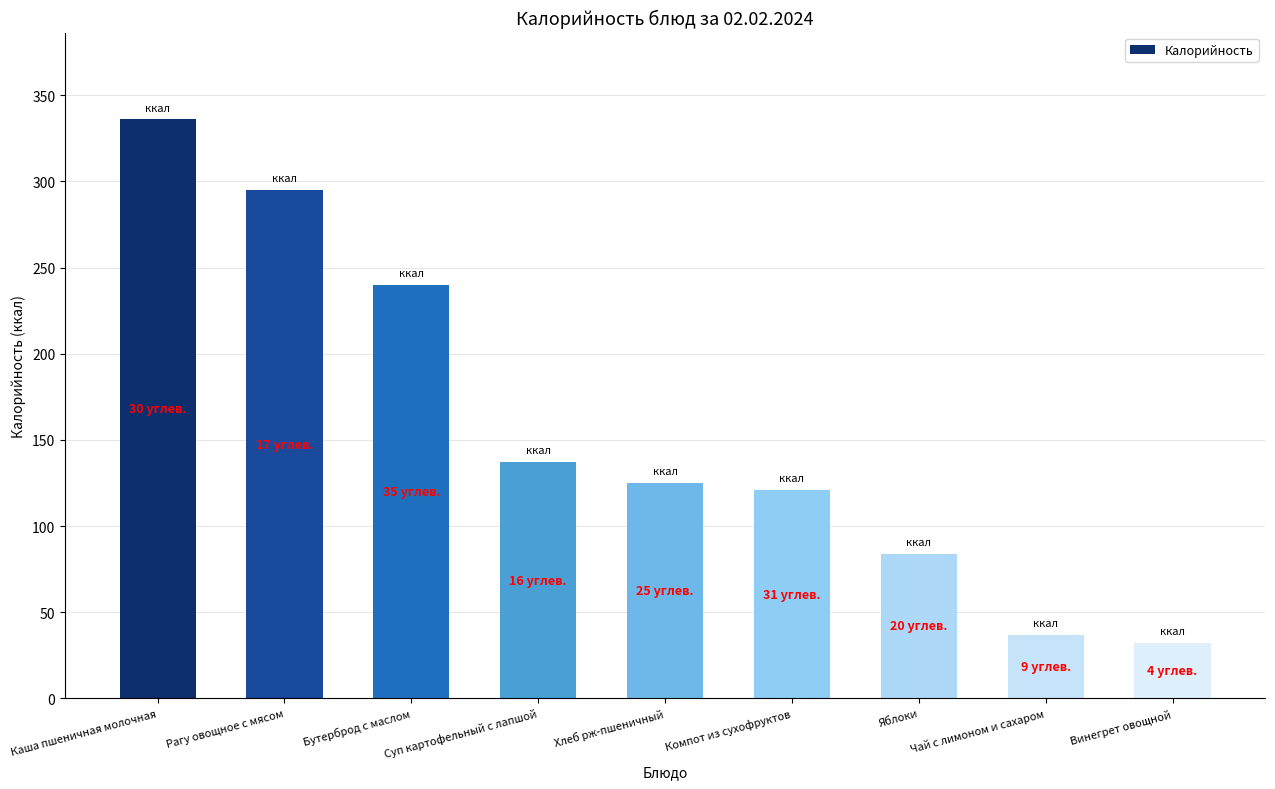

What is the ratio of the value at Яблоки to the value at Компот из сухофруктов?

0.7